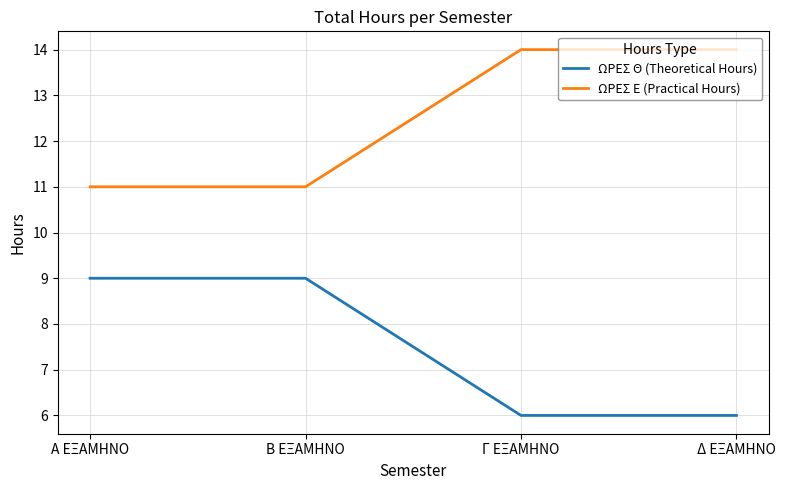

What is the maximum value shown in the chart?

14